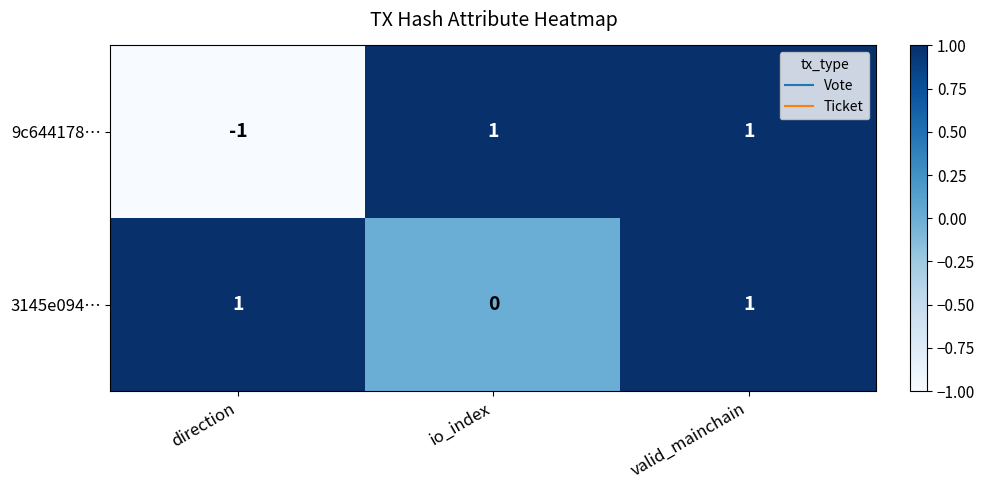

Rank the series by their average value, from lowest to highest.

9c644178…, 3145e094…